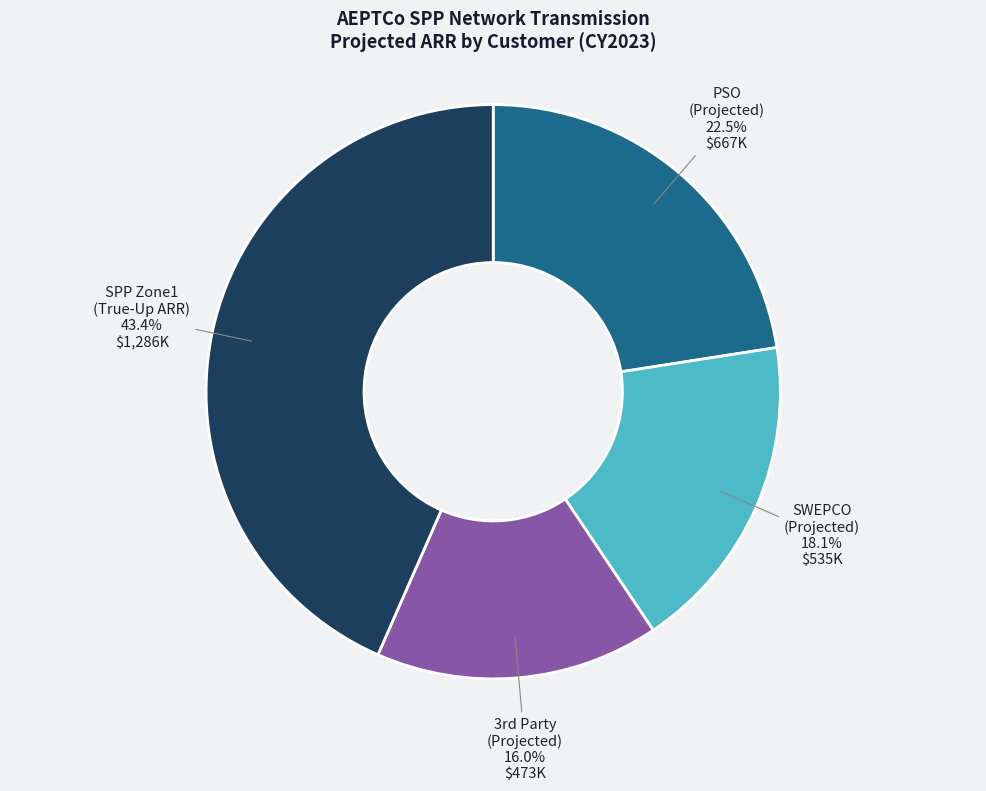

To the nearest percent, what is the average slice percentage?

25%